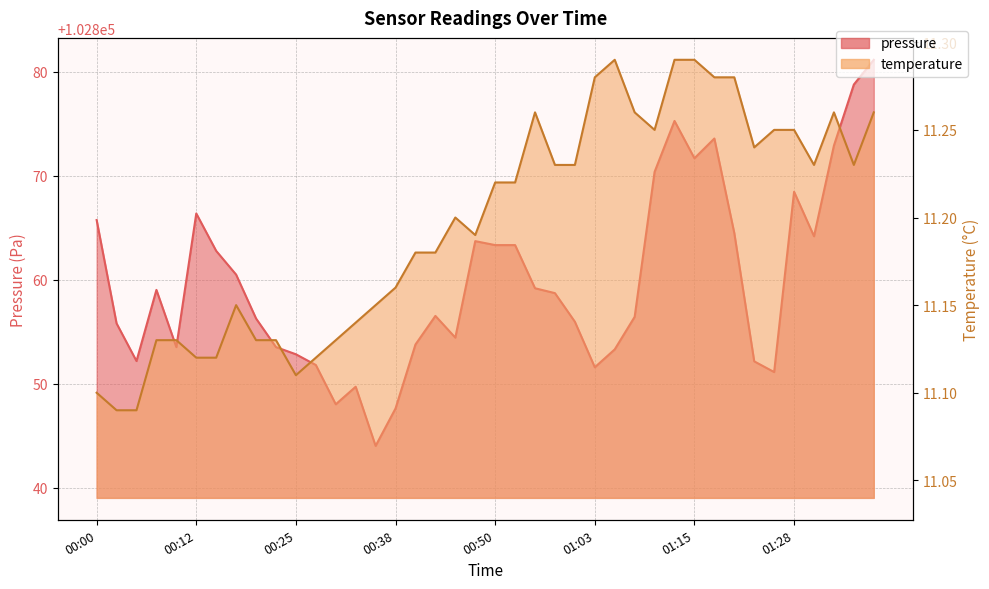

Which series has the widest spread of values?

pressure